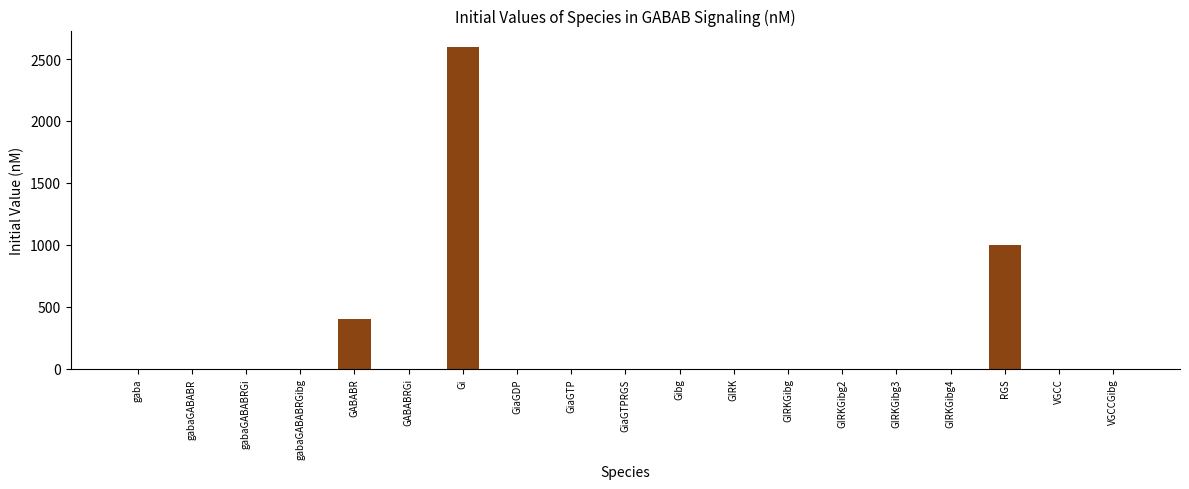

What is the greatest value displayed?

2600